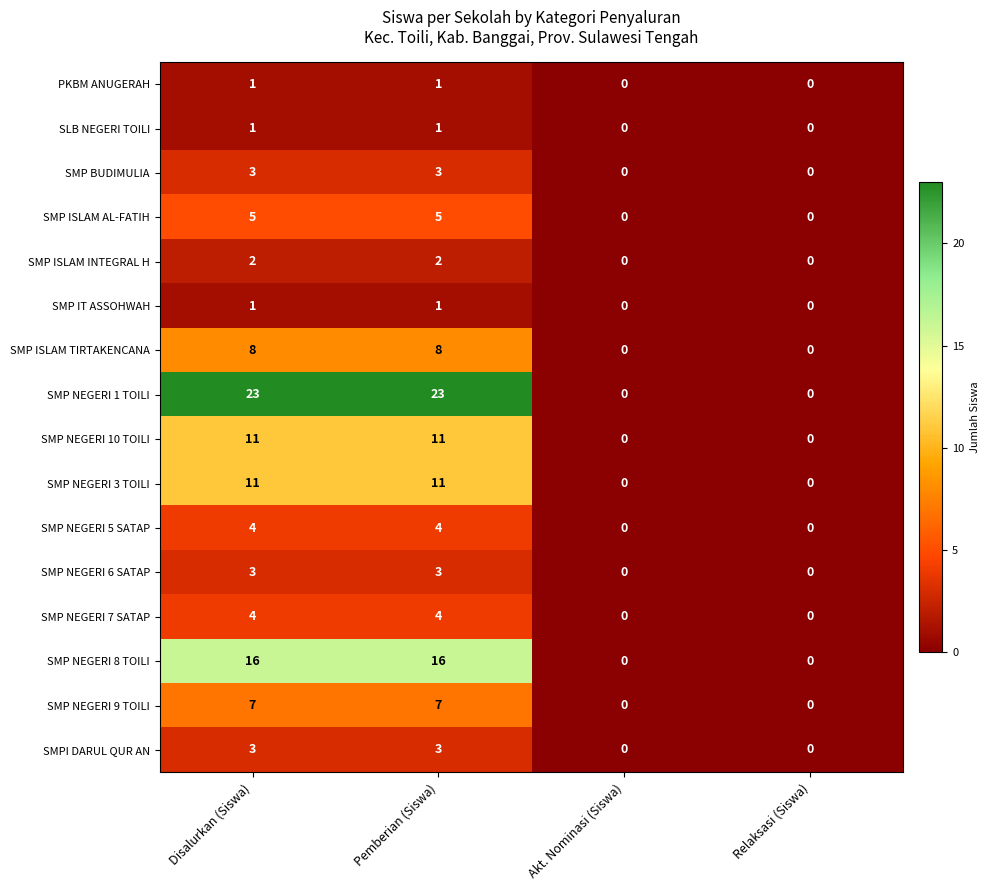

The SMP NEGERI 7 SATAP series shows 1 at Pemberian (Siswa). True or false?

False